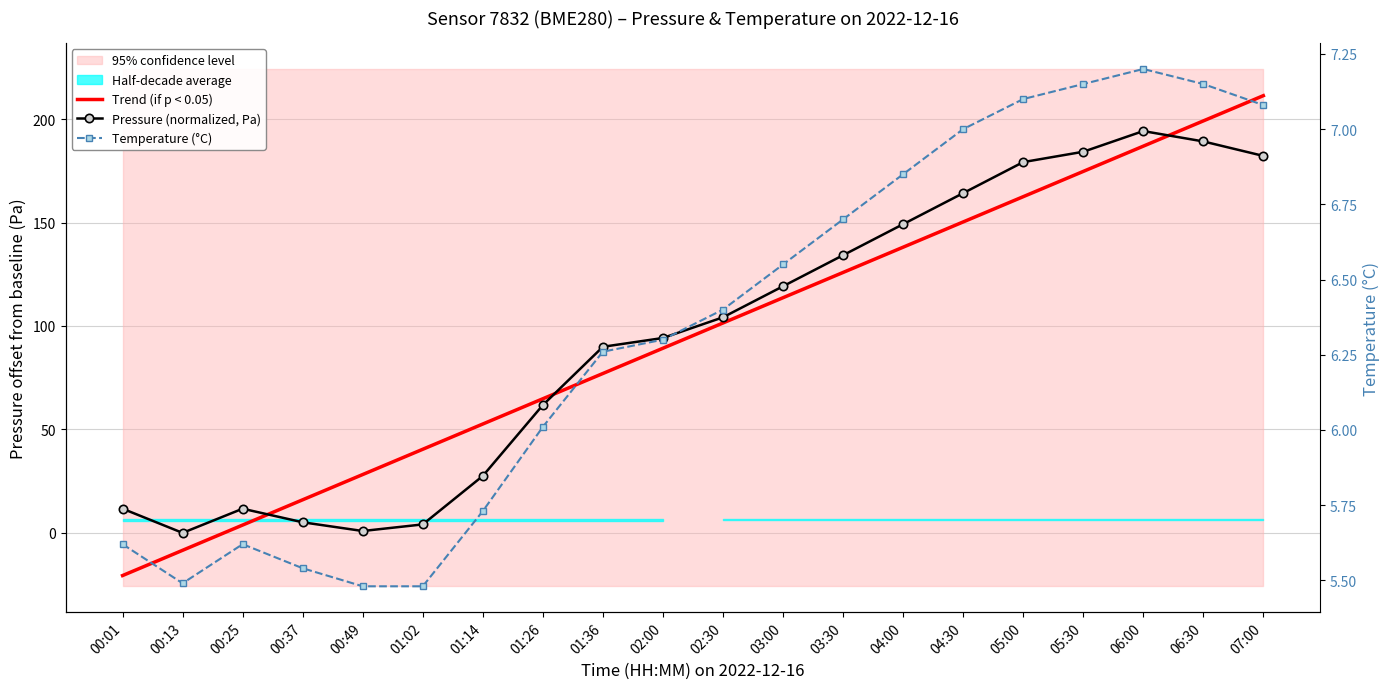

At which label does Trend (if p < 0.05) first exceed 101?

02:30